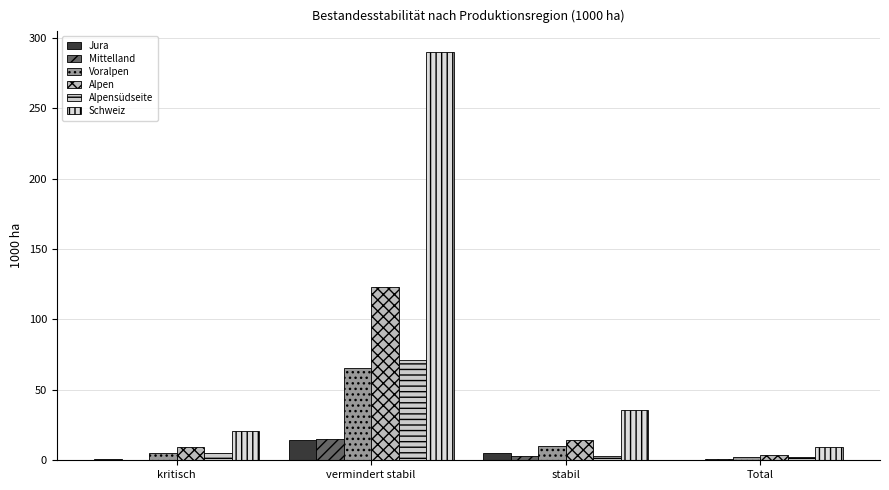

Is the value of Alpen at kritisch greater than the value of Jura at Total?

Yes